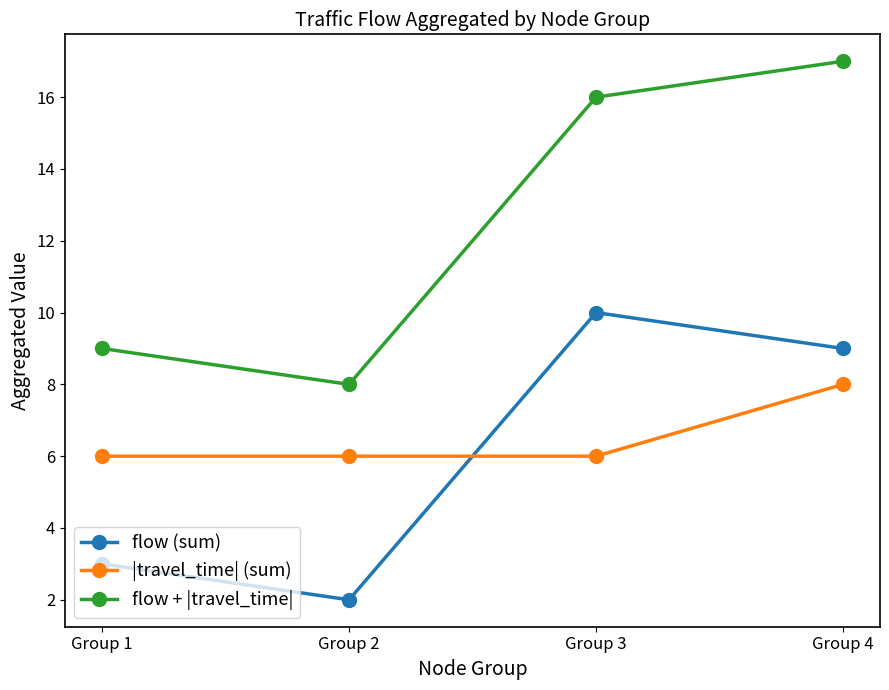

What is the sum of all flow + |travel_time| values?

50